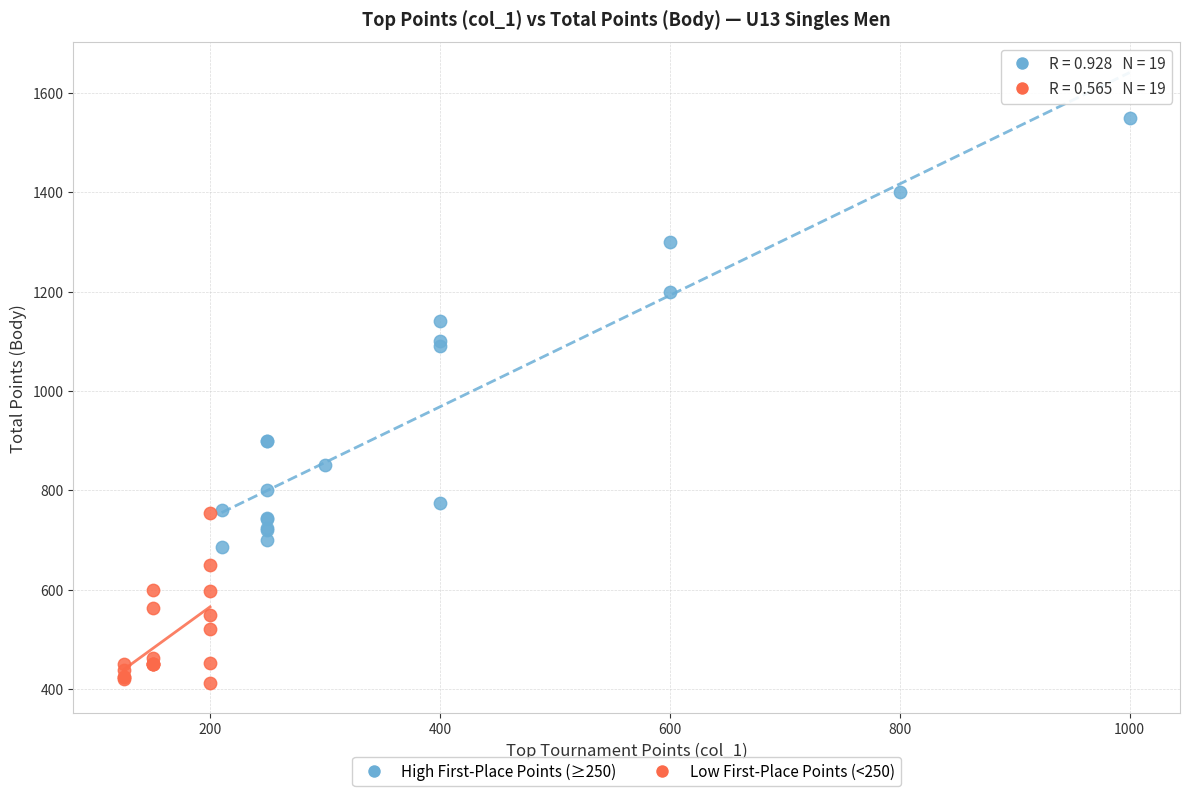

What are all the series names shown in the legend?

High First-Place Points (≥250), Low First-Place Points (<250)